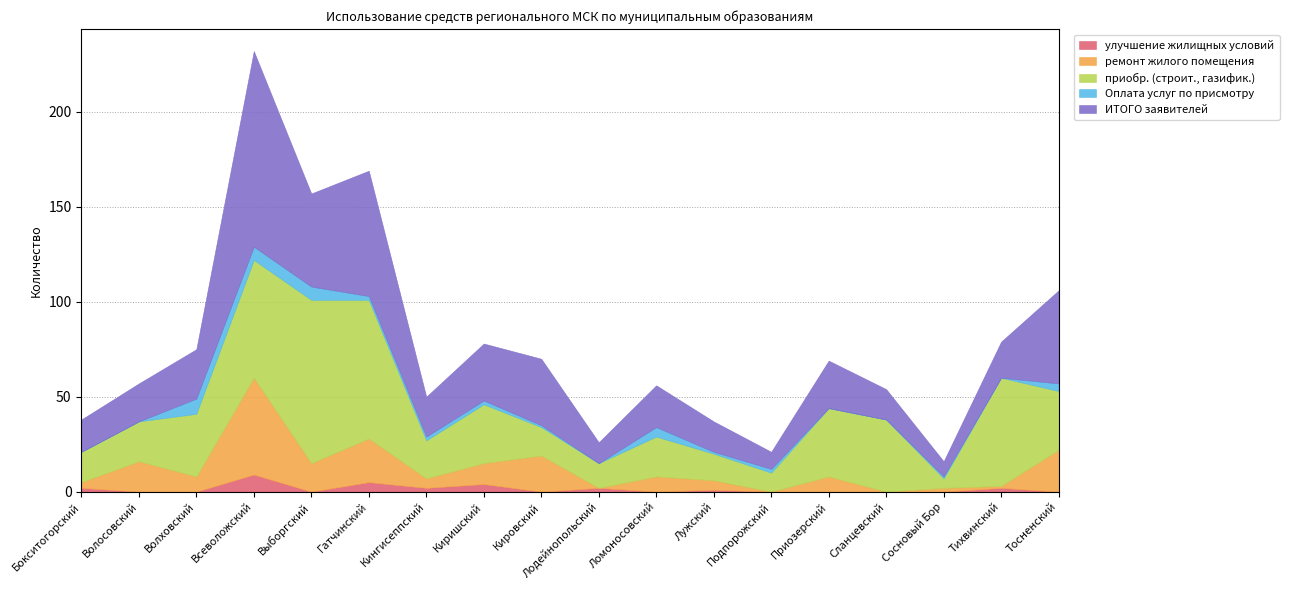

Which series ends up on top after the final intersection of улучшение жилищных условий and Оплата услуг по присмотру?

Оплата услуг по присмотру